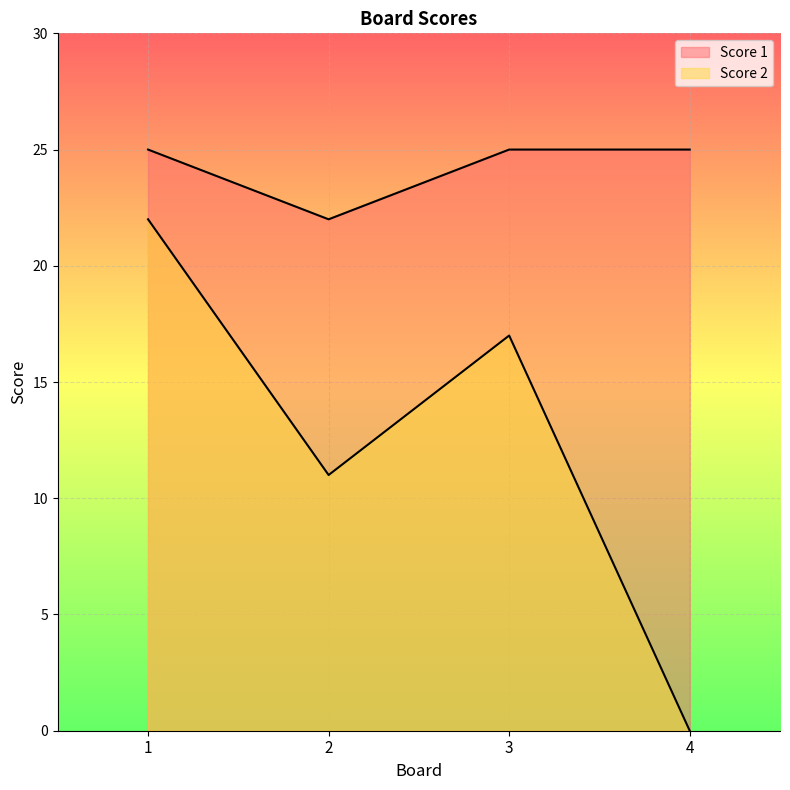

The Score 2 series shows 11 at 2. True or false?

True